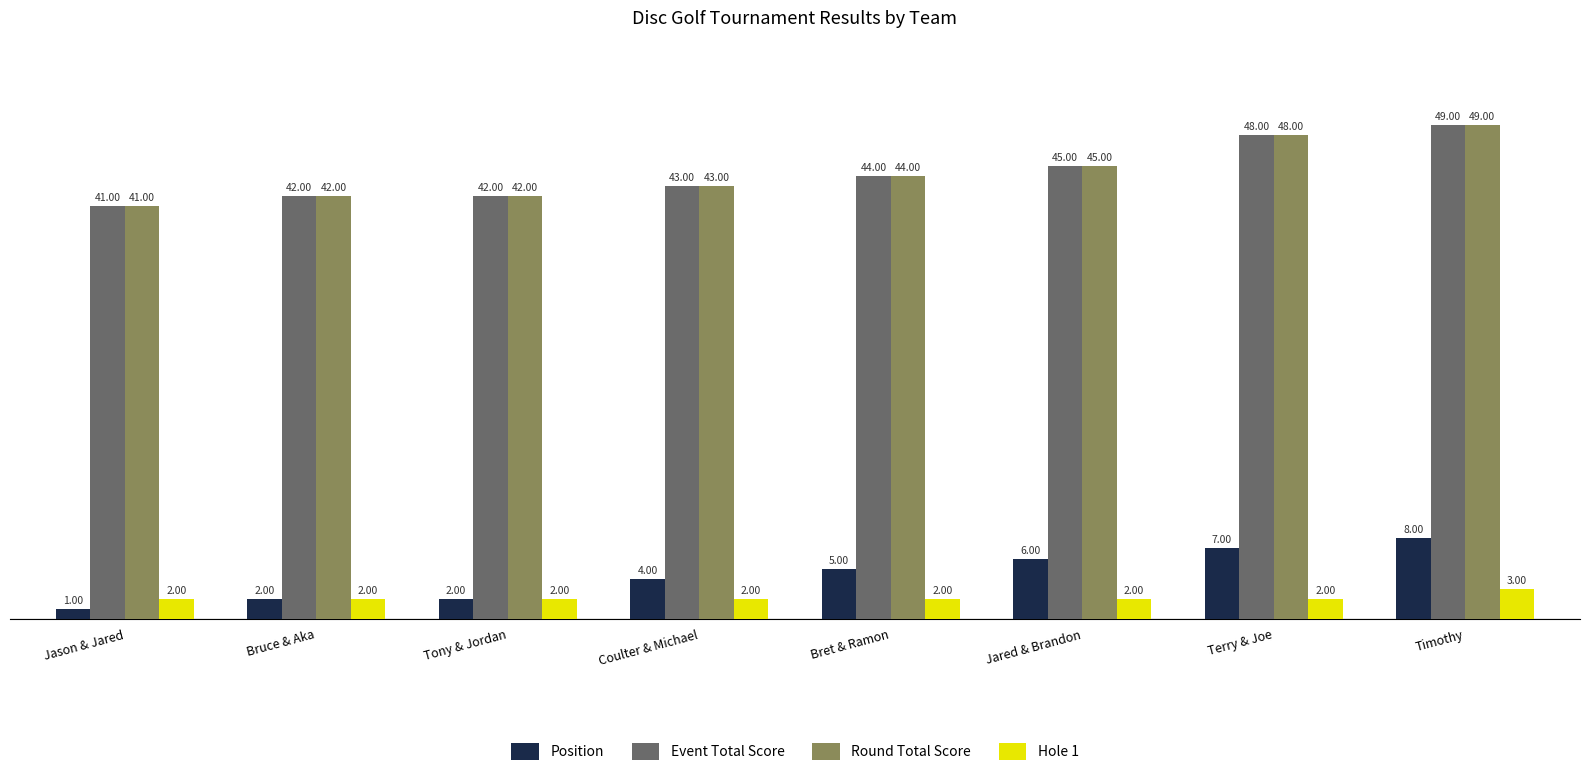

Is it true that Position equals 4 at Coulter & Michael?

True